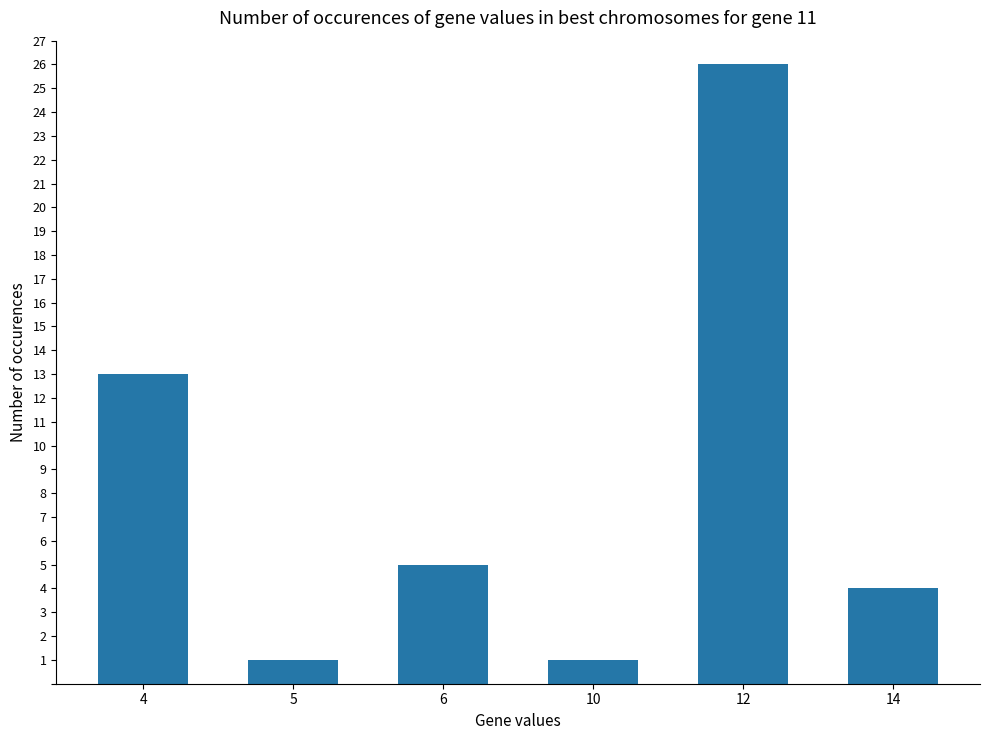

Are the bars horizontal?

No